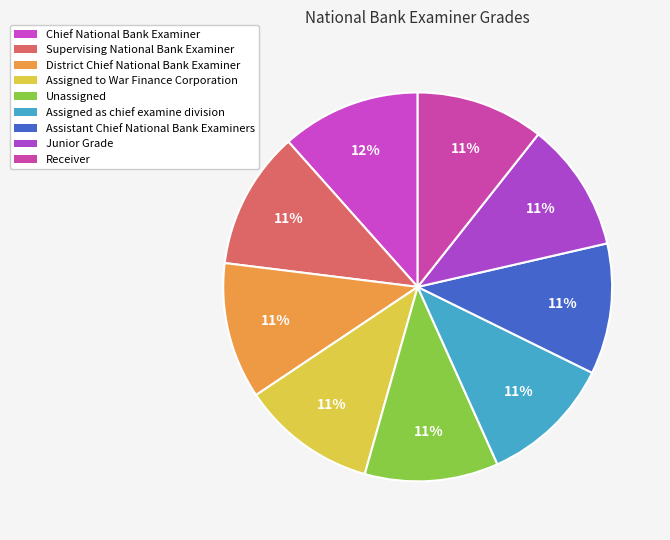

Between Chief National Bank Examiner and Receiver, which is larger?

Chief National Bank Examiner